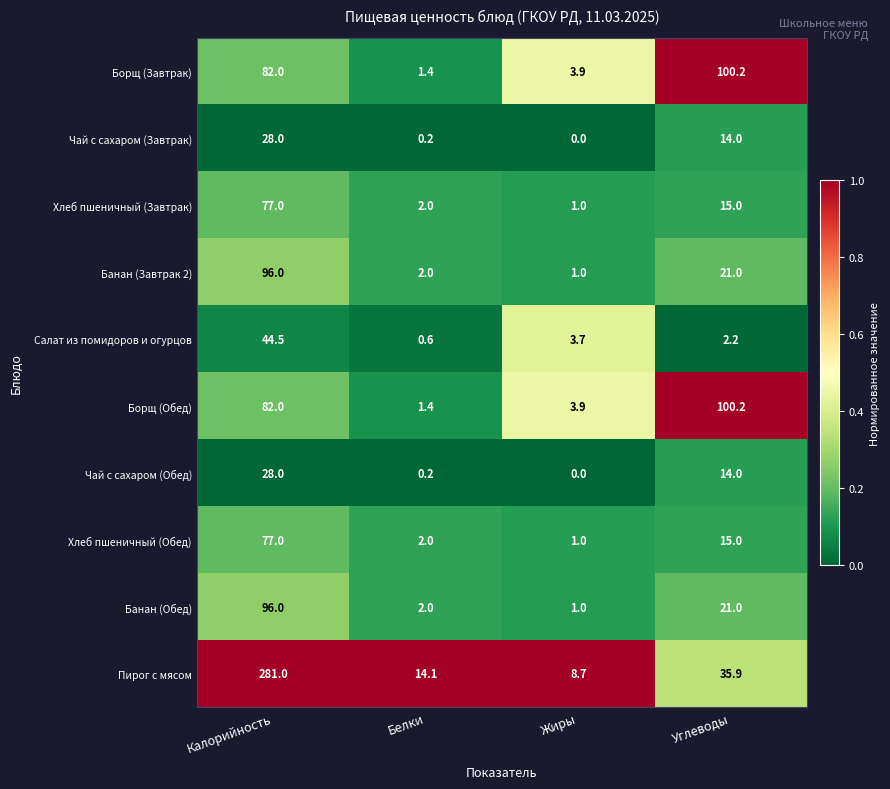

Rank the categories by Хлеб пшеничный (Обед) value from highest to lowest.

Калорийность, Углеводы, Белки, Жиры